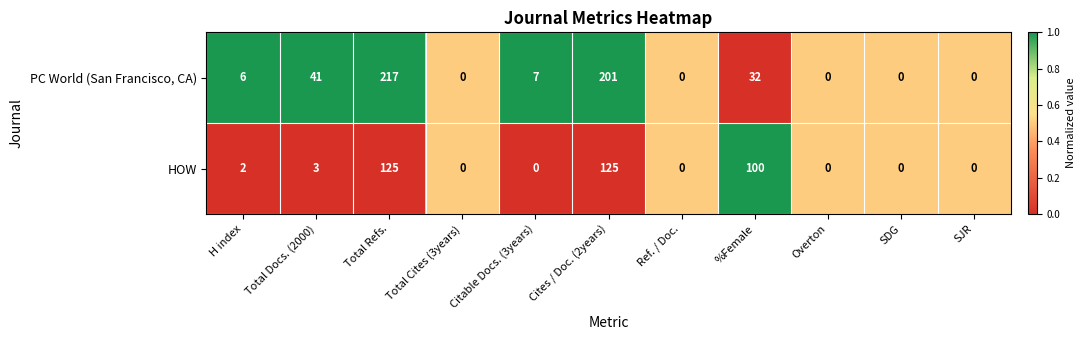

What is the average value of the HOW series?

32